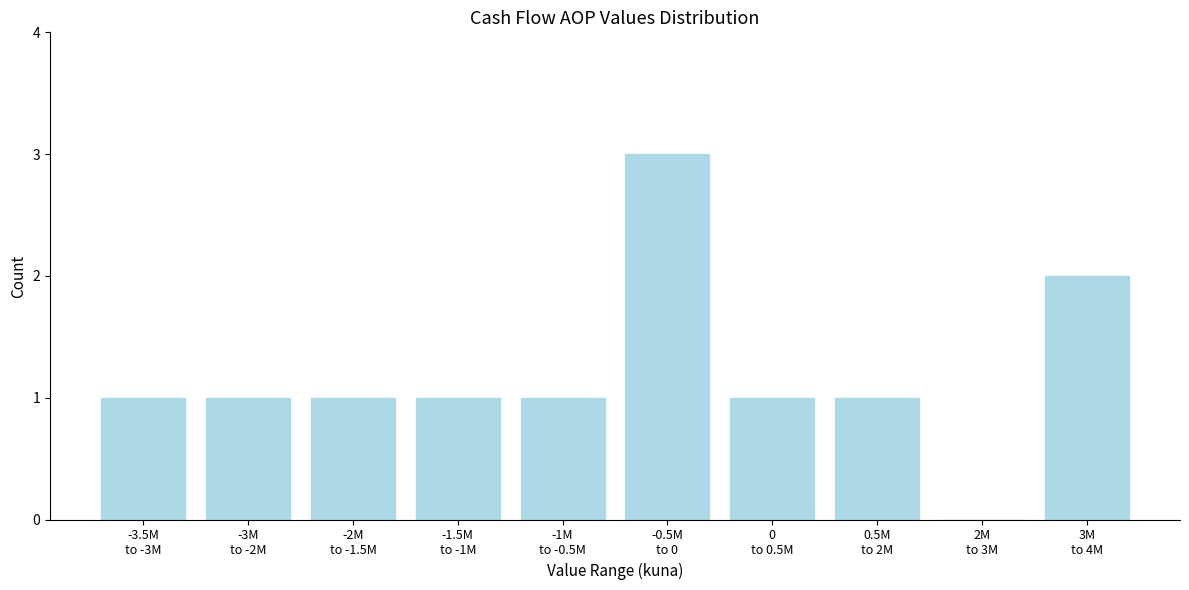

What is the sum of all values?

12